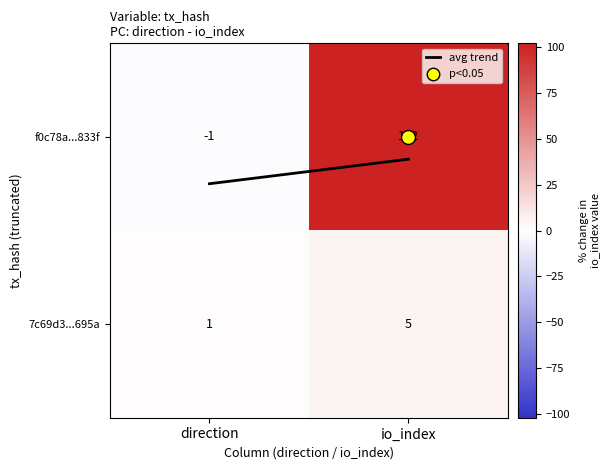

Which series has the largest range (max minus min)?

f0c78a...833f